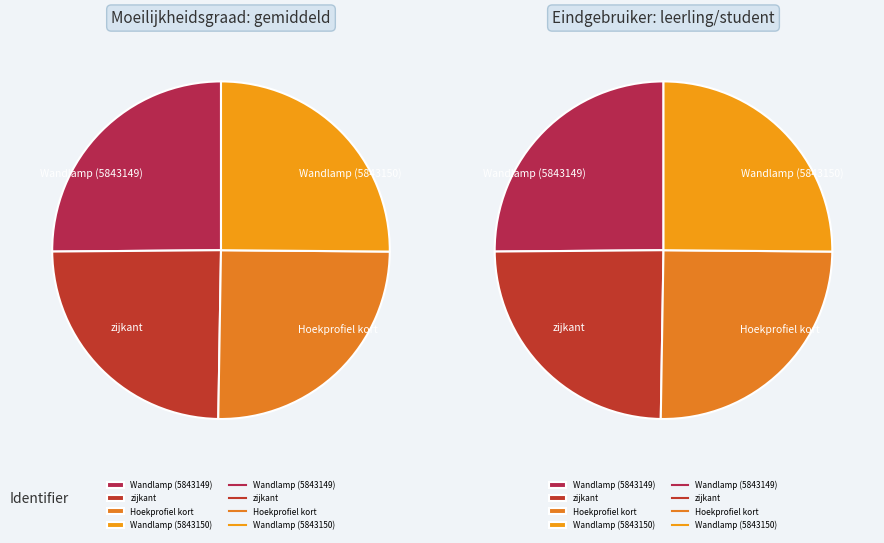

Rank the categories by value from highest to lowest.

Wandlamp (5843150), Wandlamp (5843149), Hoekprofiel kort, zijkant